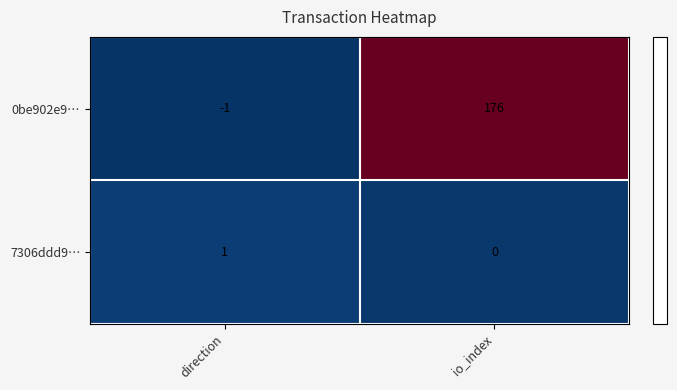

Reading left to right, transcribe all the data shown in this chart.

0be902e9…: direction=-1	io_index=176
7306ddd9…: direction=1	io_index=0